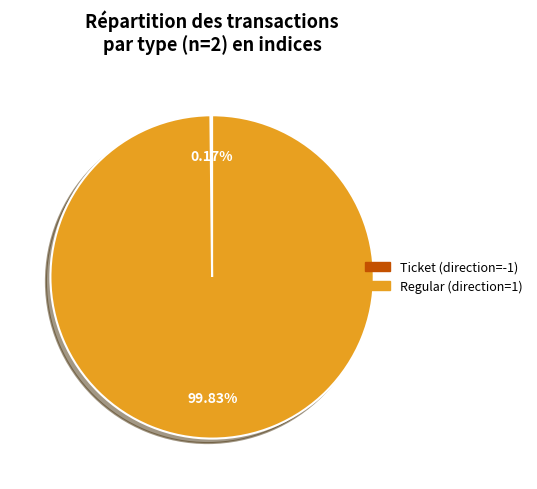

Is Regular (direction=1) the majority of the pie?

Yes